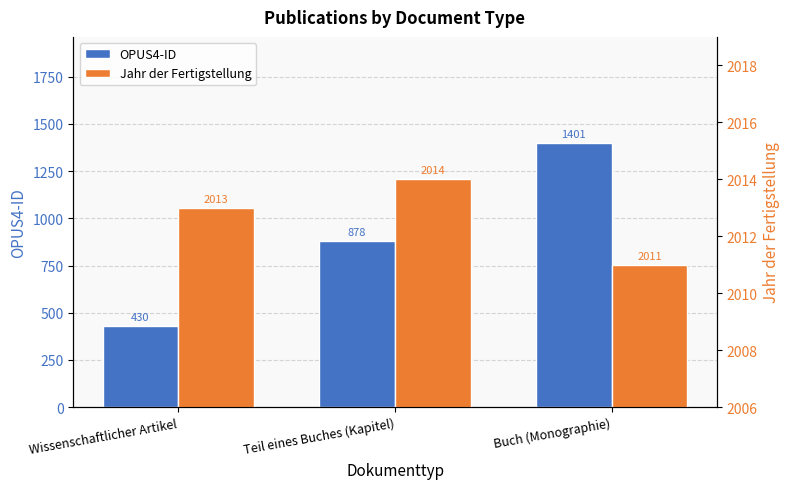

At which category is the sum across all series the highest?

Buch (Monographie)